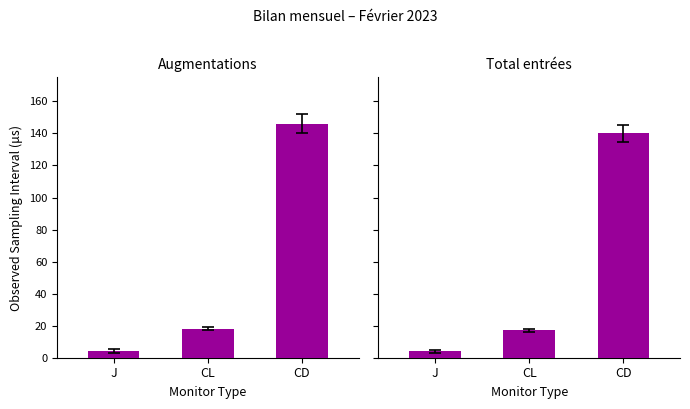

What are all the series names shown in the legend?

Augmentations, Total entrées